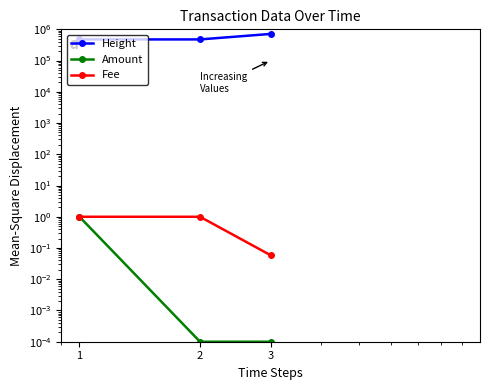

What is the maximum value for Amount?

1.0